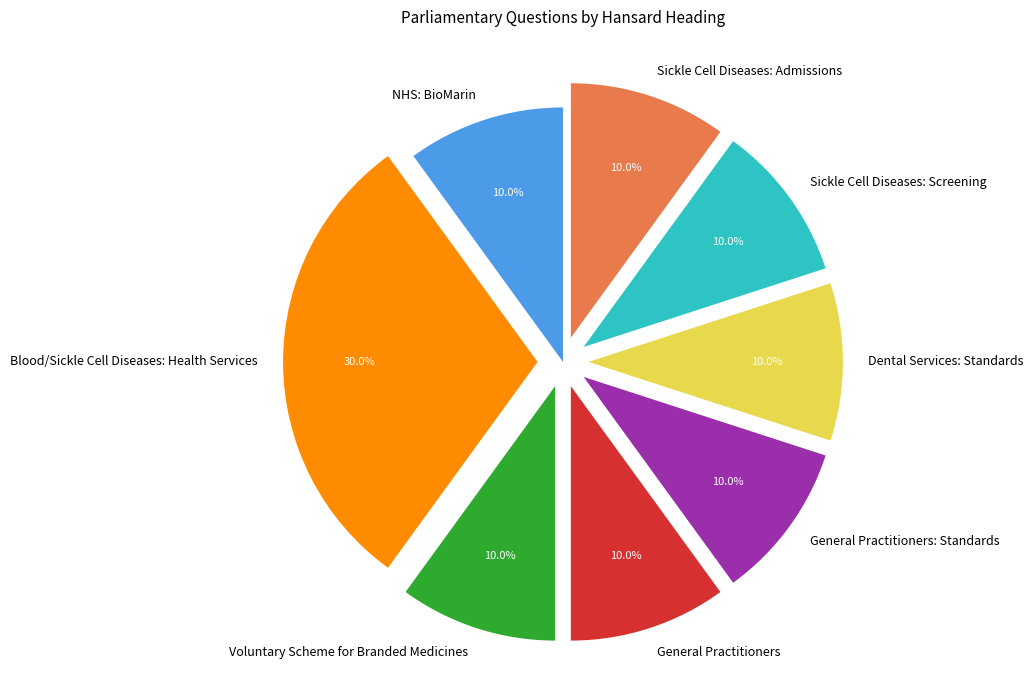

How many segments does this pie chart have?

8